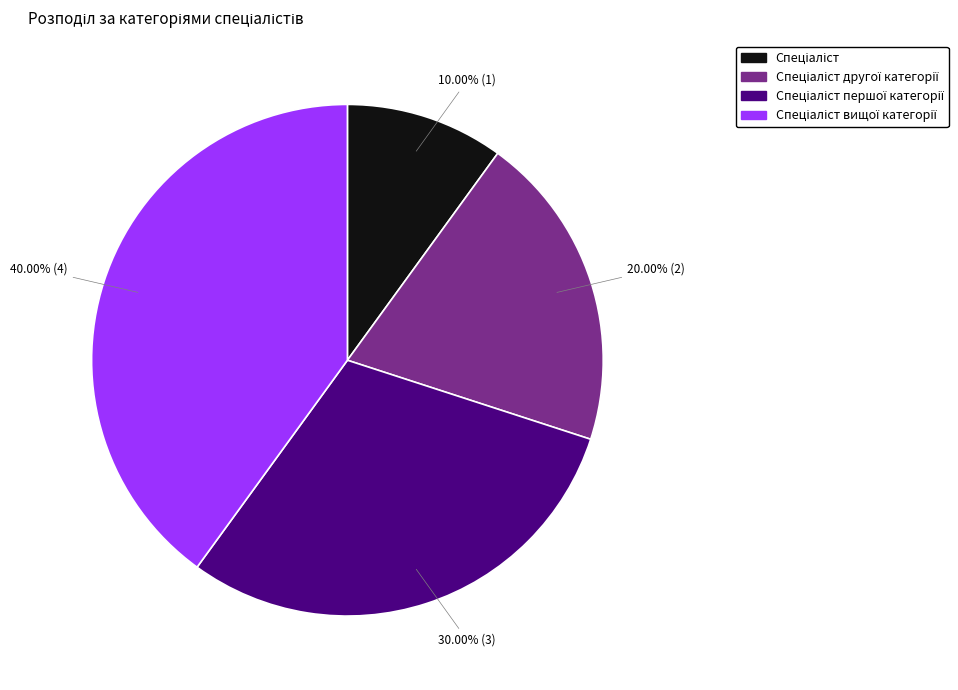

Is there any slice that represents more than half of the pie?

No